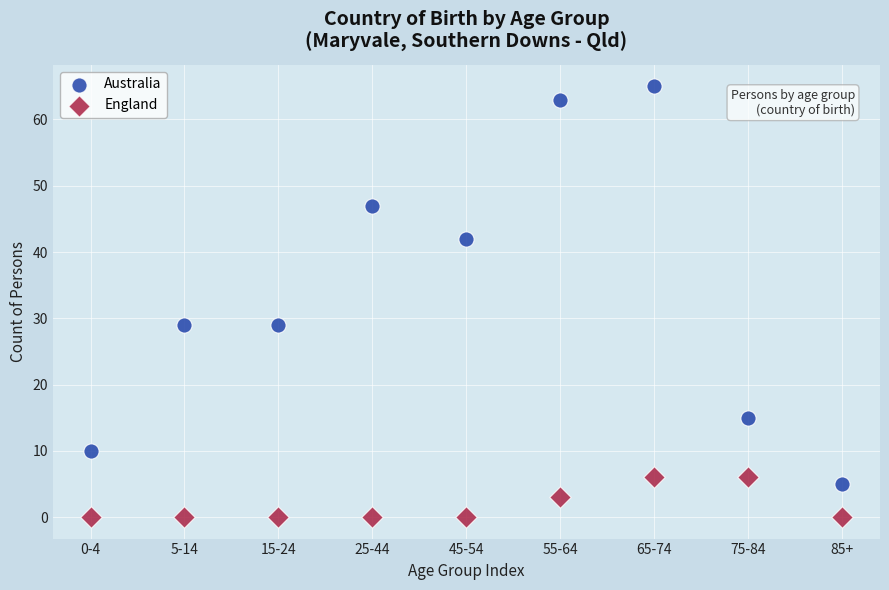

Across all data points, what is the range of Y values (max minus min)?

65